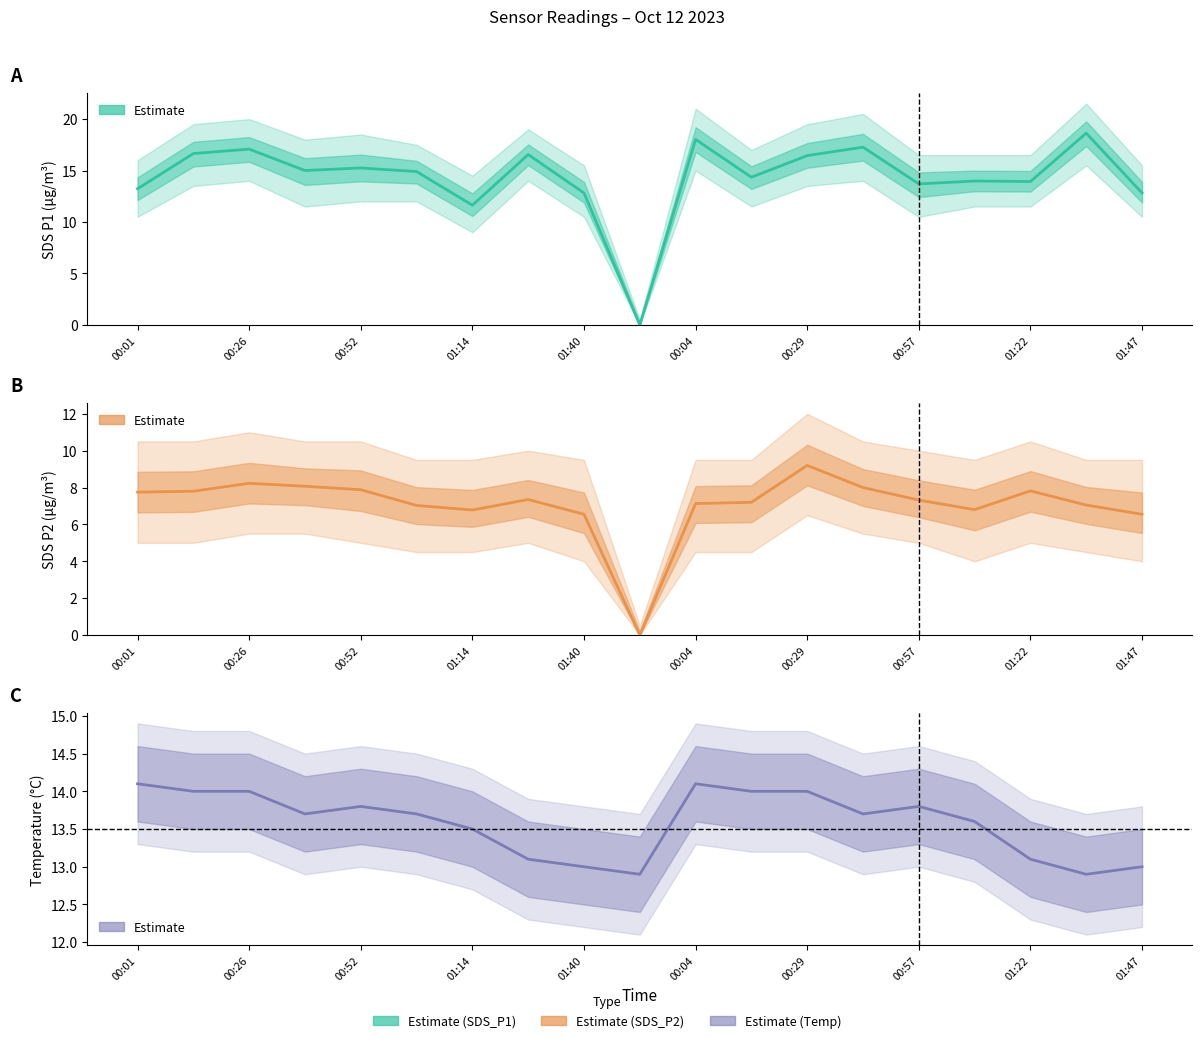

Is it true that Temperature Estimate equals 4.9 at 01:22?

False